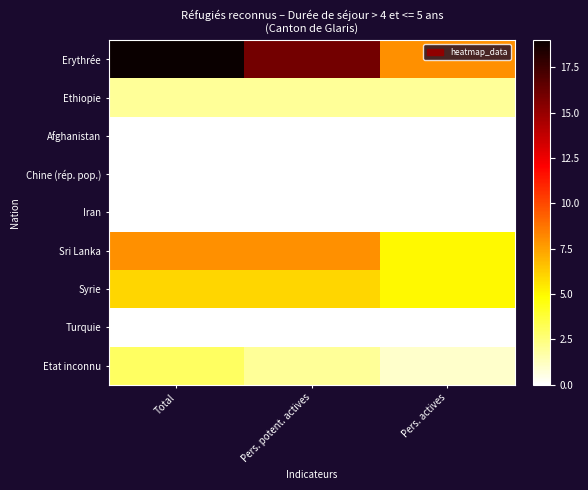

Which series has the largest total across all categories?

Erythrée